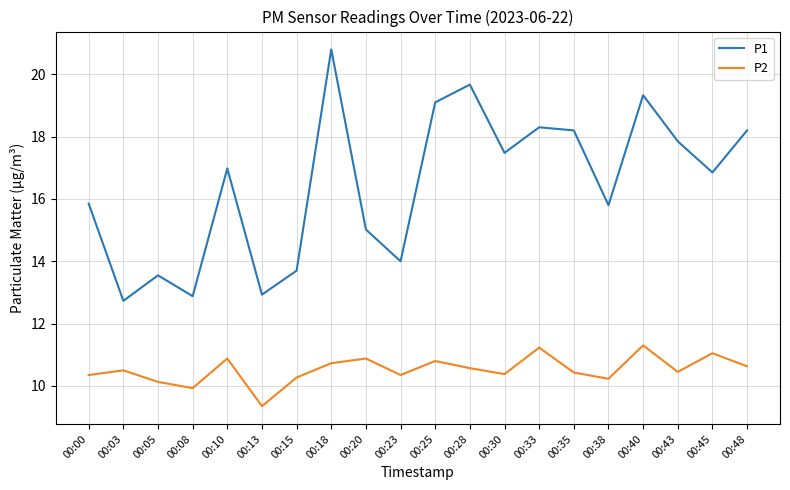

Where does the P2 series first go above 10?

00:00